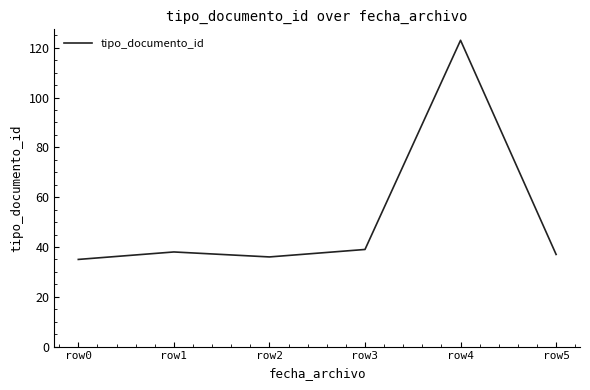

The value at row2 is 36. True or false?

True